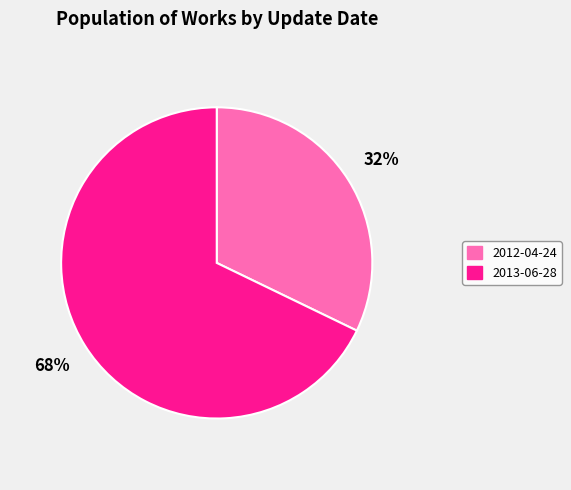

Which category has the smallest portion of the pie?

2012-04-24